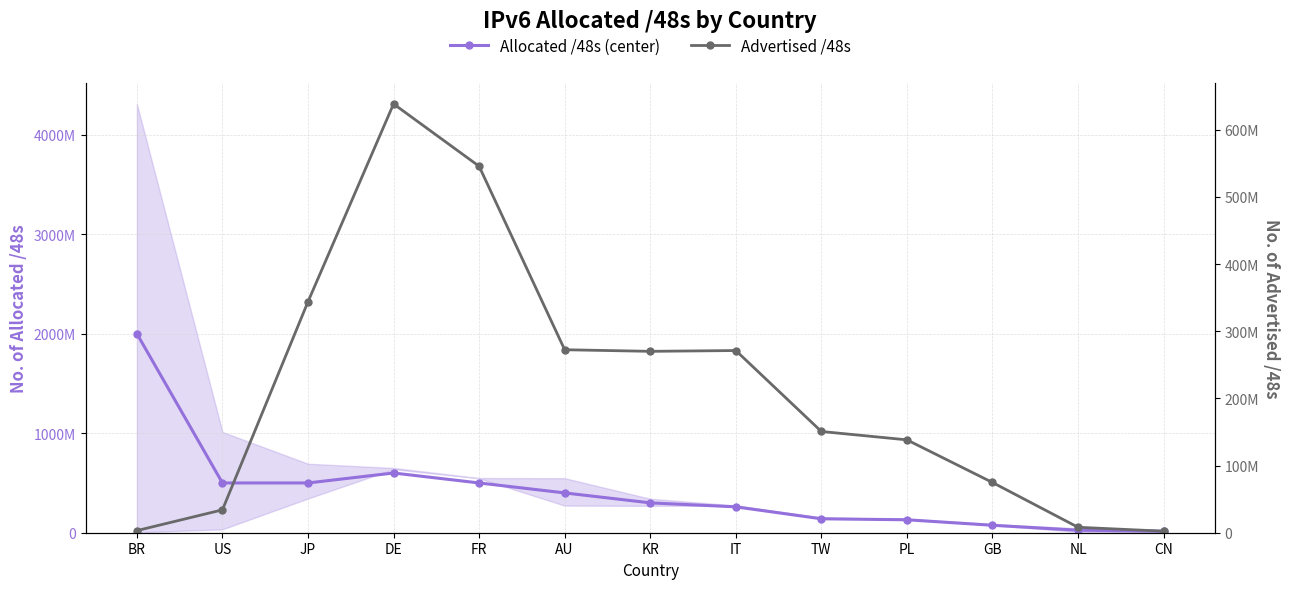

Is the value of Advertised /48s at DE greater than the value of Allocated /48s (center) at IT?

Yes